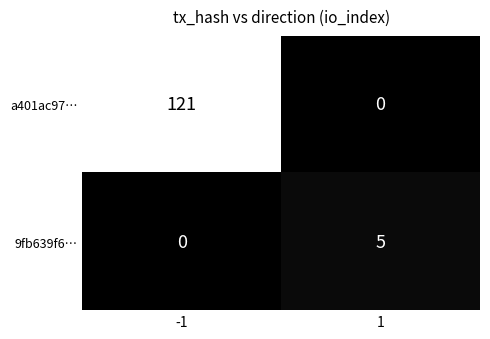

Reading left to right, transcribe all the data shown in this chart.

a401ac97…: 121	0
9fb639f6…: 0	5